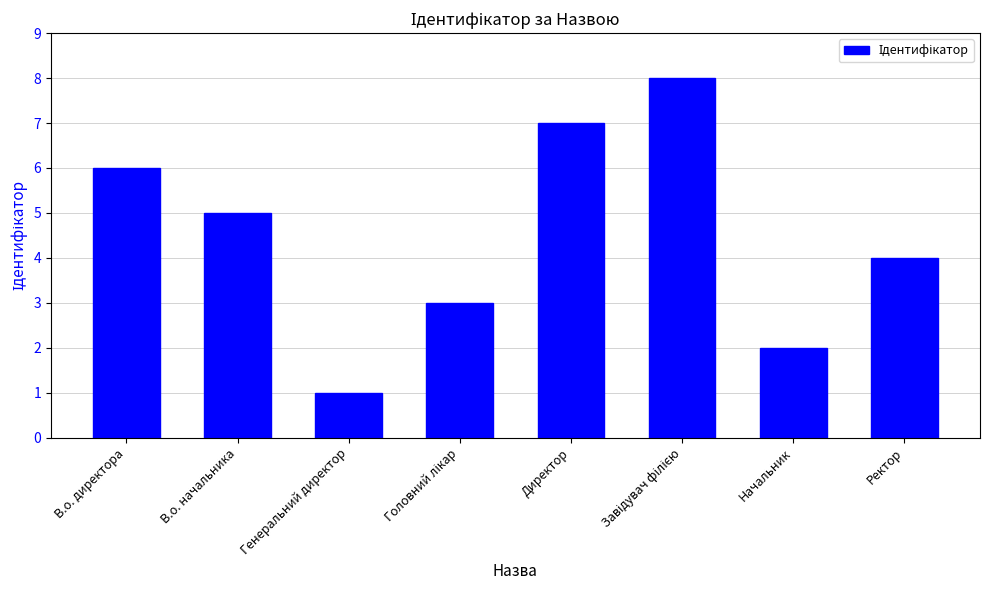

What is the greatest value displayed?

8